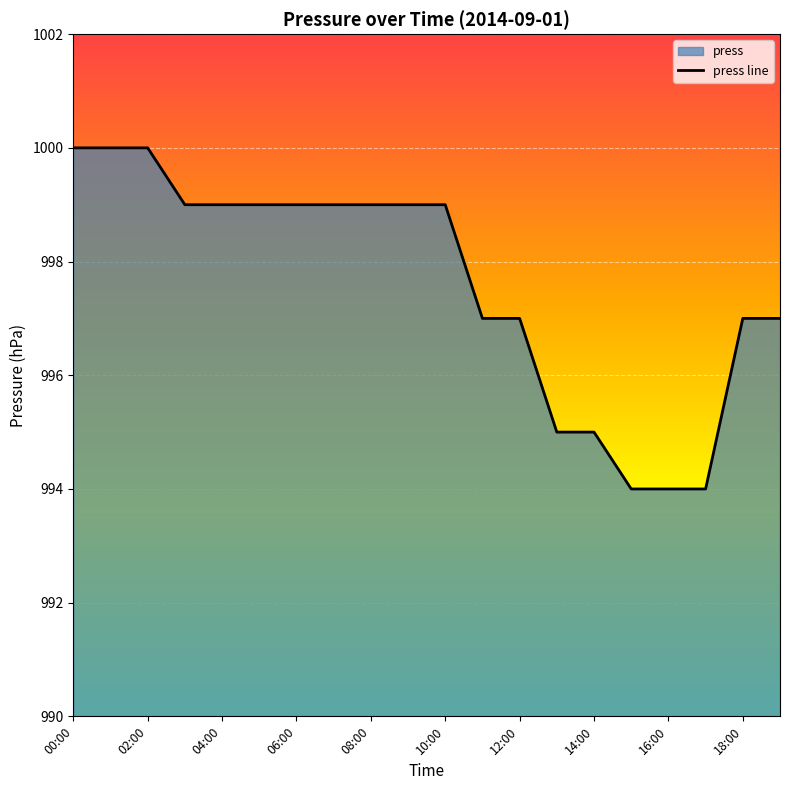

What is the ratio of the value at 08:00 to the value at 01:00?

1.0